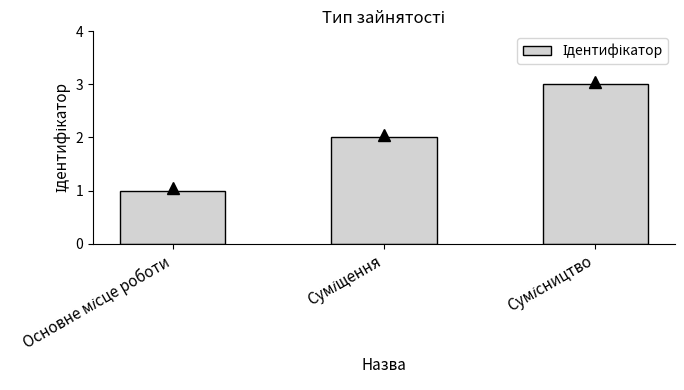

What is the sum of all values?

6